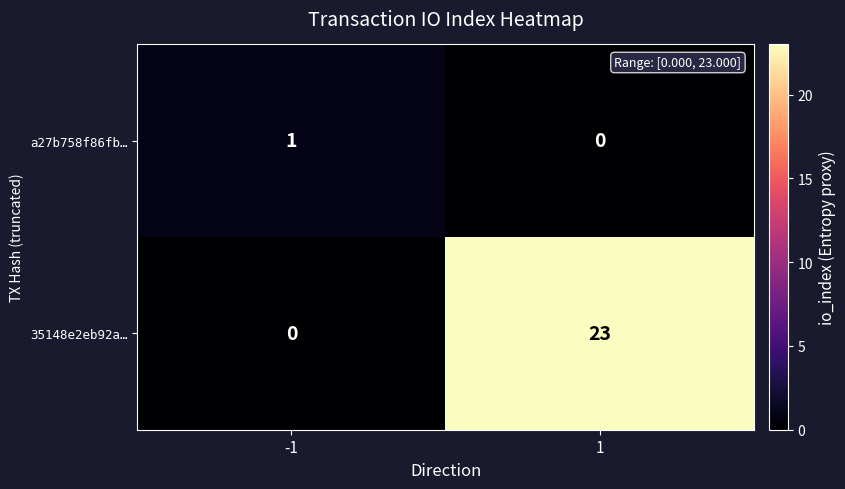

Count the number of categories in the chart.

2